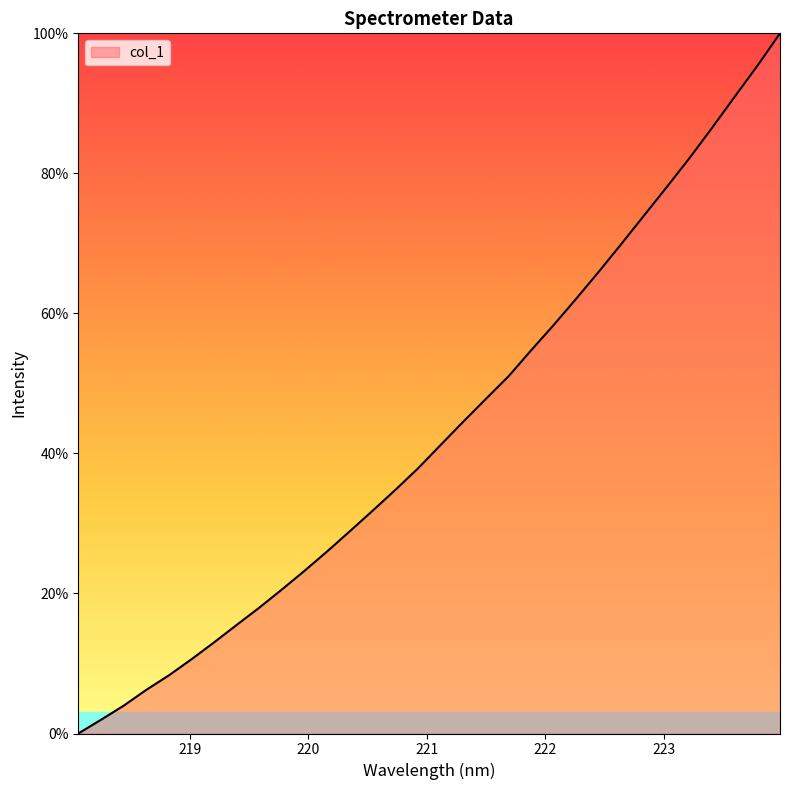

True or false: there are more than 1 points higher than both neighbors.

False